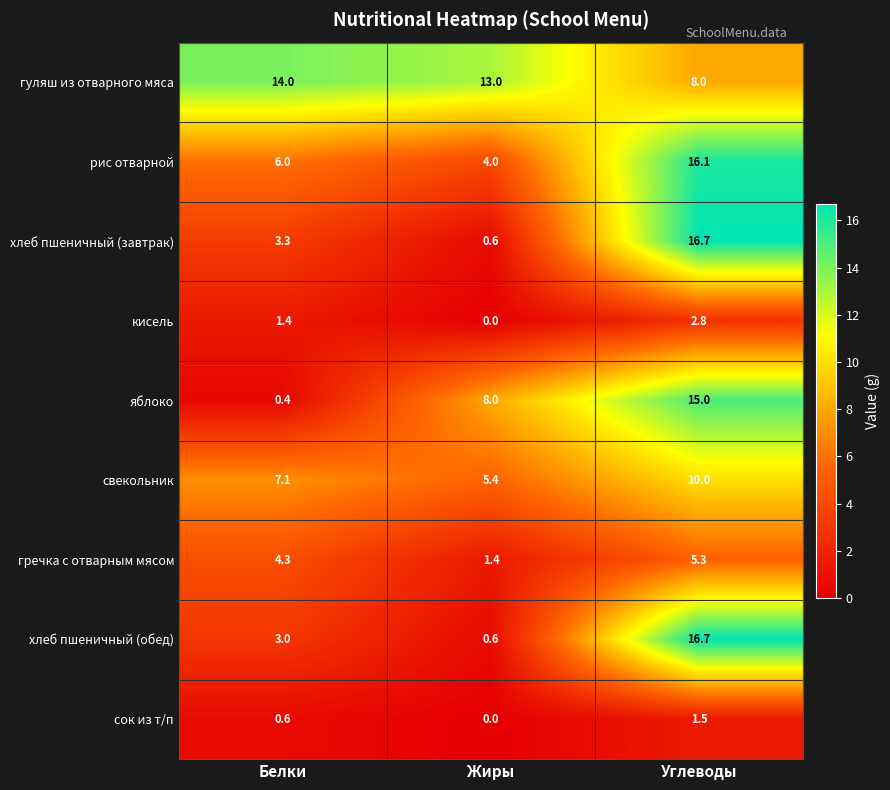

Reading left to right, list all the values displayed in this chart.

гуляш из отварного мяса: 14.0	13.0	8.0
рис отварной: 6.0	4.0	16.1
хлеб пшеничный (завтрак): 3.3	0.6	16.7
кисель: 1.4	0.0	2.8
яблоко: 0.4	8.0	15.0
свекольник: 7.1	5.4	10.0
гречка с отварным мясом: 4.3	1.4	5.3
хлеб пшеничный (обед): 3.0	0.6	16.7
сок из т/п: 0.6	0.0	1.5